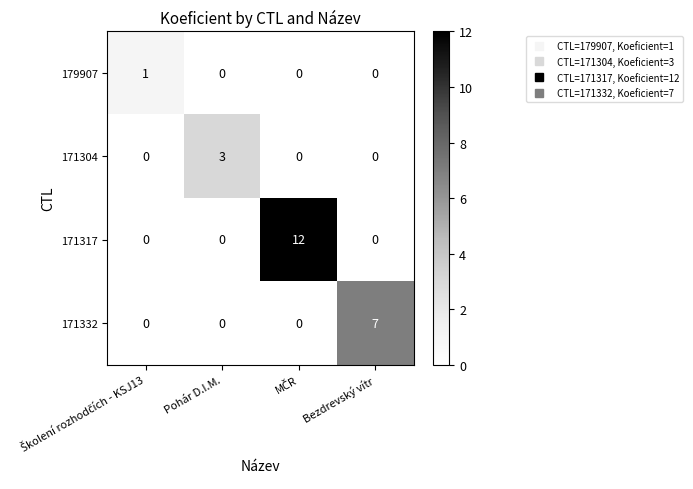

Which series has the largest range (max minus min)?

171317